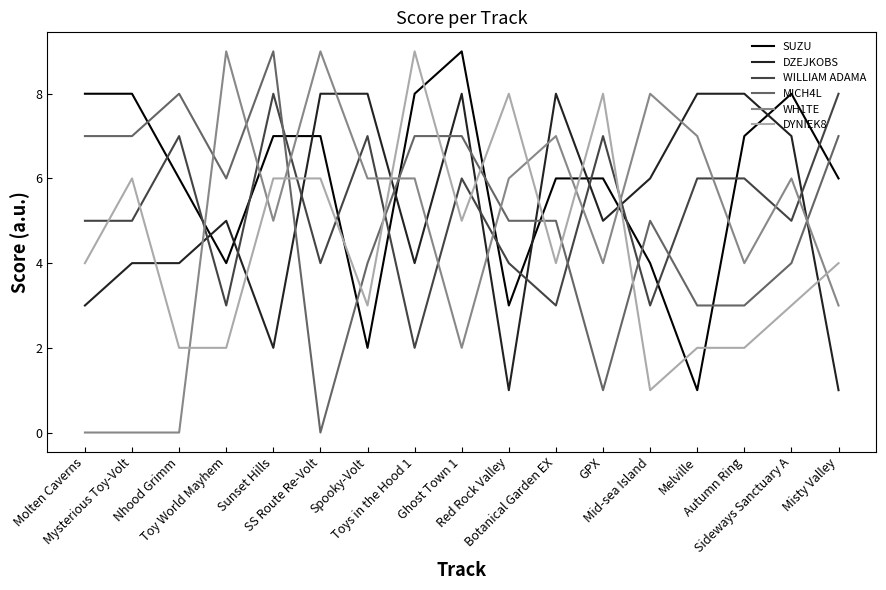

Between Molten Caverns and Toy World Mayhem, which series saw the biggest shift?

WH1TE